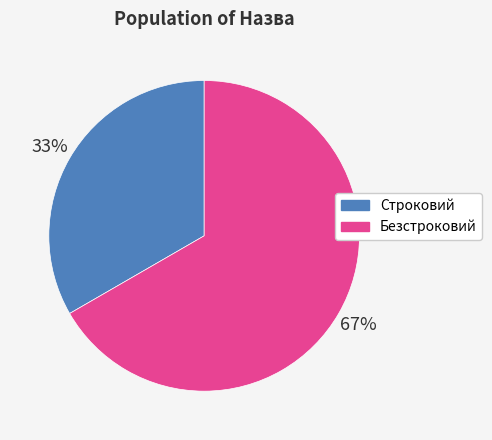

How many segments does this pie chart have?

2